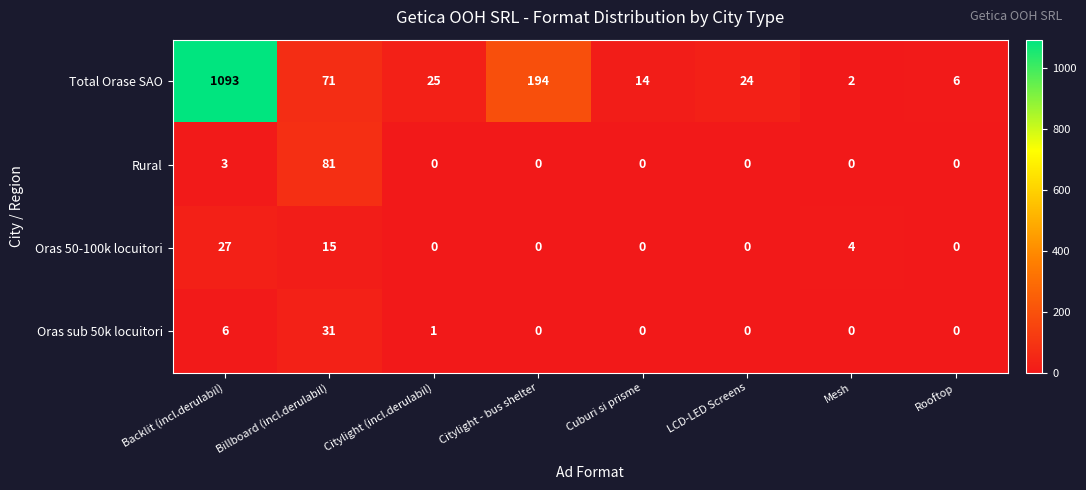

Which label corresponds to the largest value in the chart?

Backlit (incl.derulabil)